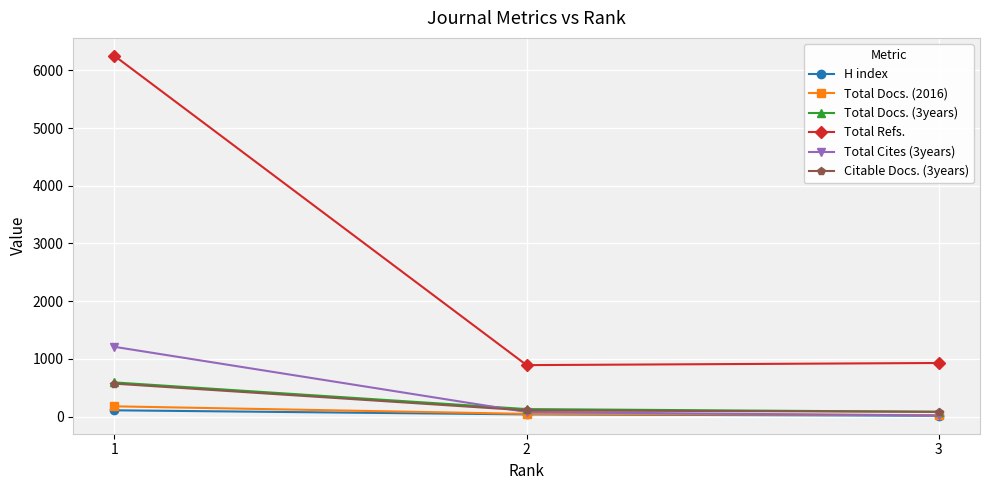

Which series changed the most between 1 and 3?

Total Refs.